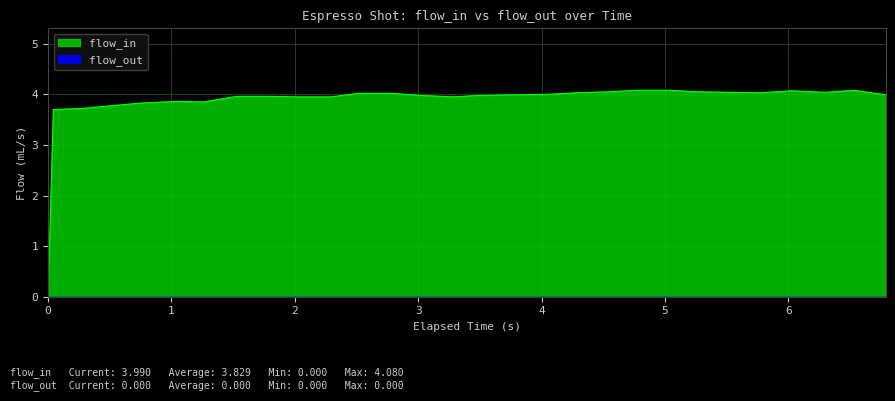

What is the change in value from 1.529 to 5.538?

+0.1